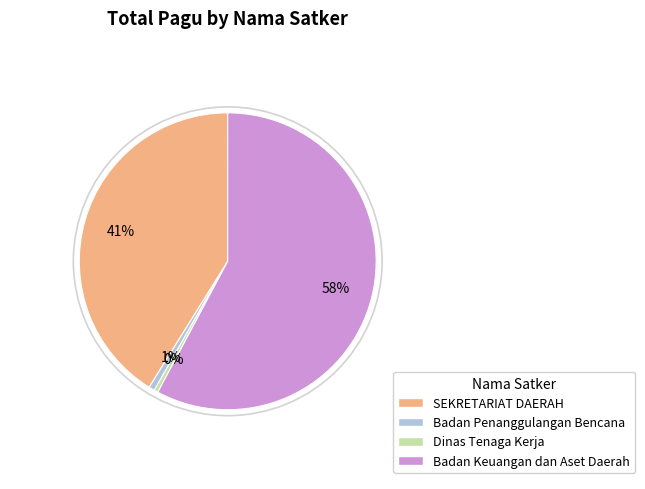

Combined, do SEKRETARIAT DAERAH and Badan Keuangan dan Aset Daerah account for over 50%?

Yes